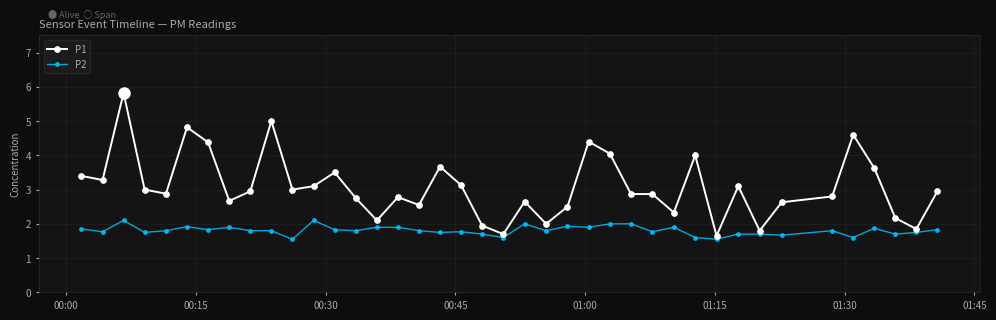

What is the difference between the maximum and minimum values in the P2 series?

0.6